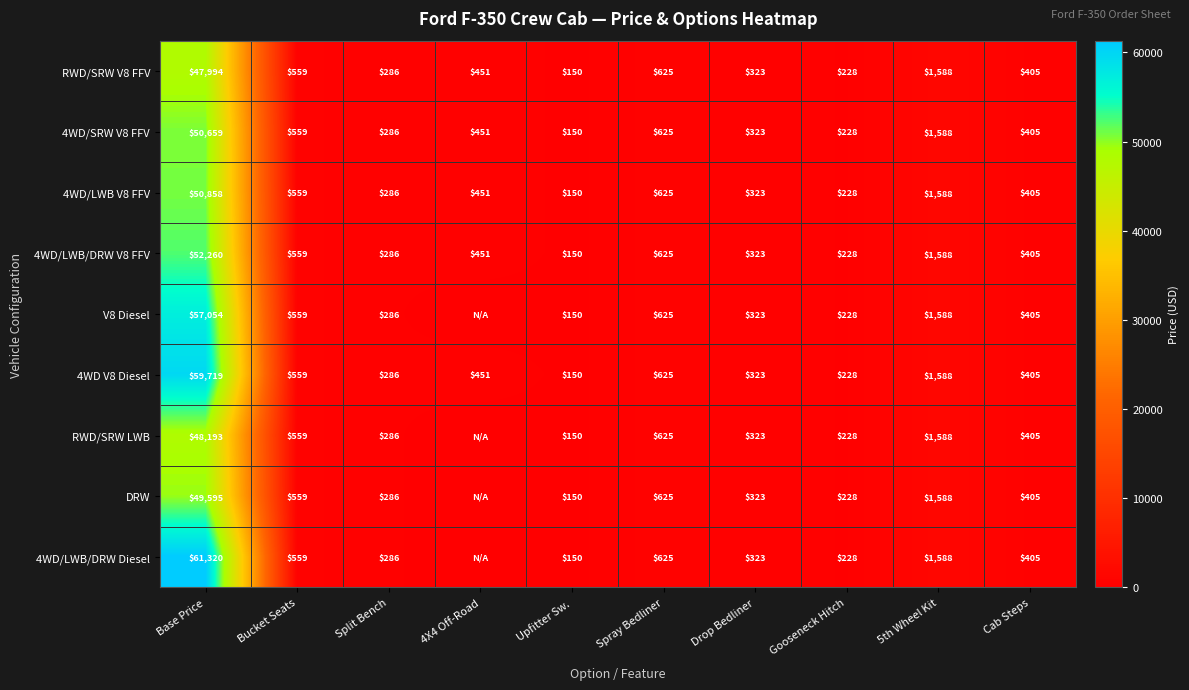

What is the sum of the 4WD/SRW V8 FFV values at Split Bench and Spray Bedliner?

911